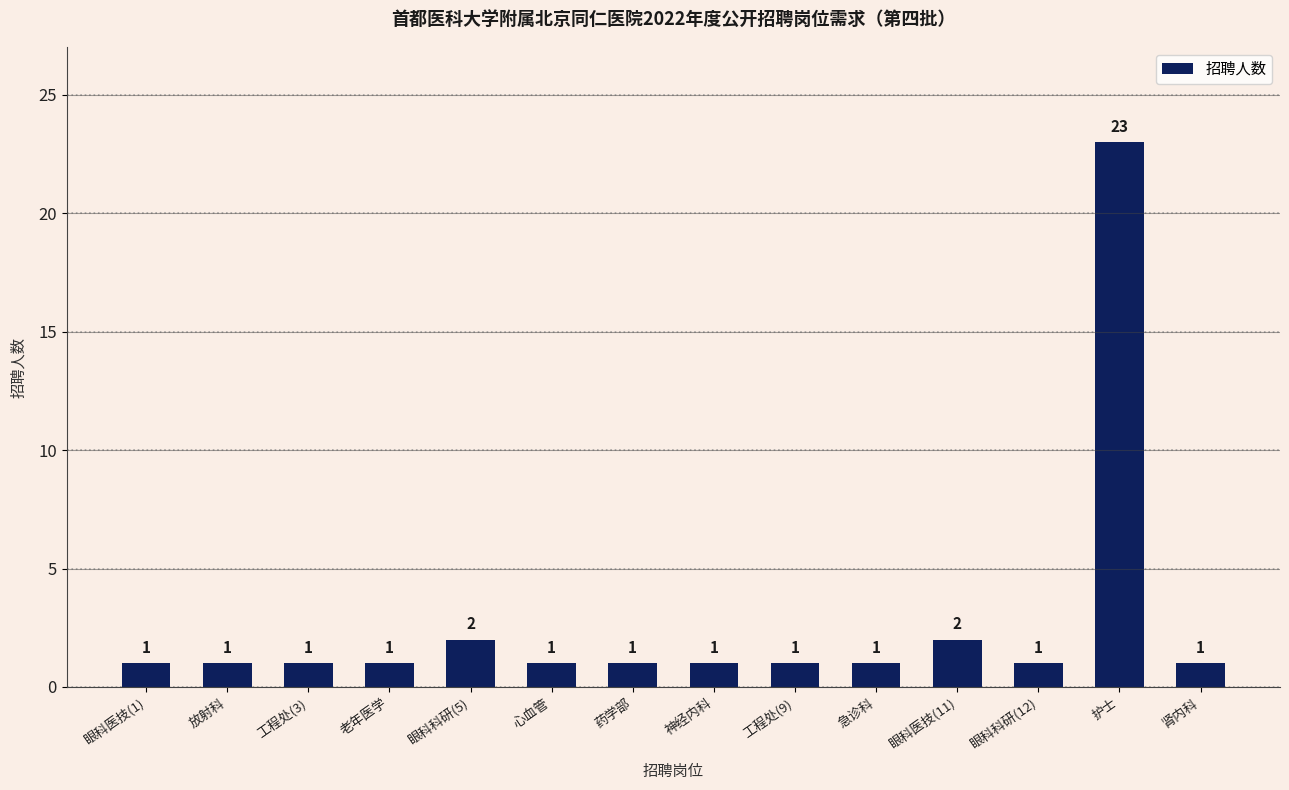

Is it true that the value at 护士 is 37?

False